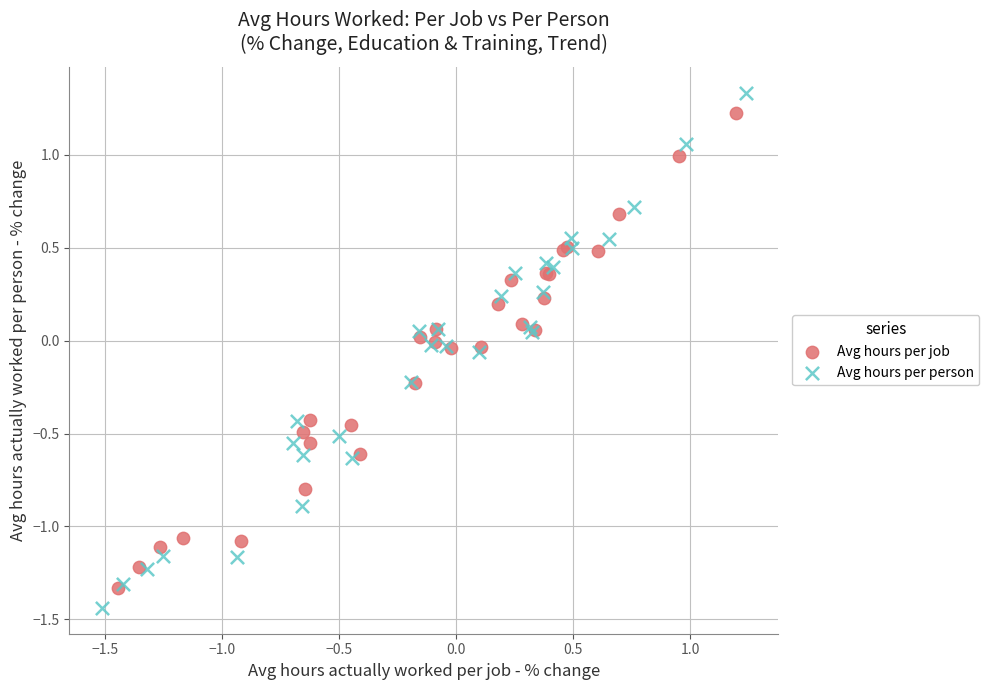

Which series has the widest spread of Y values?

Avg hours per person